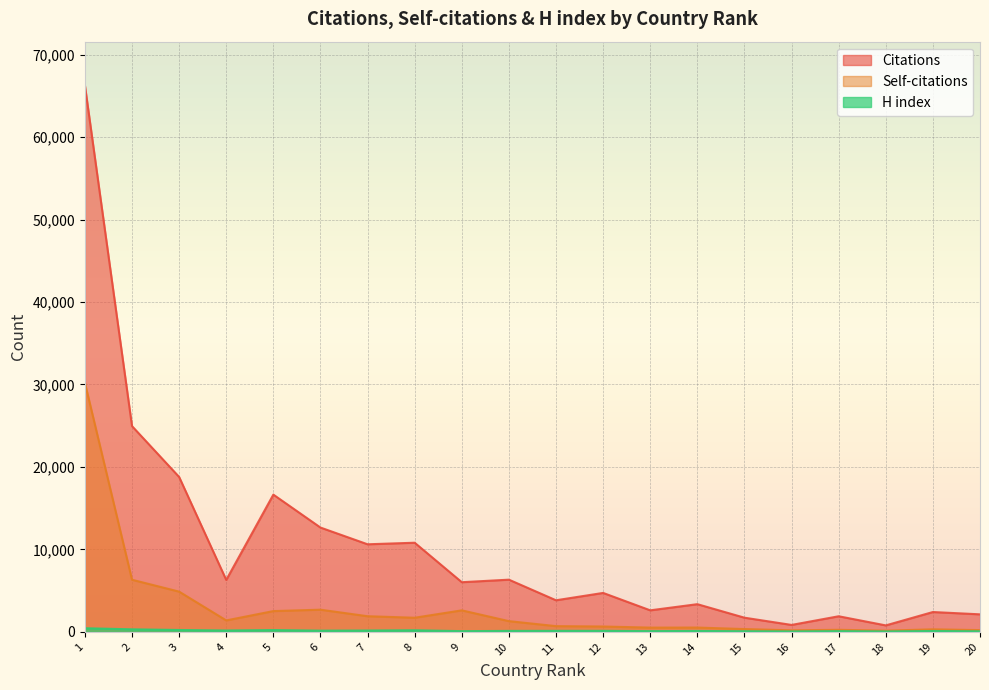

How many distinct data groups are displayed?

3